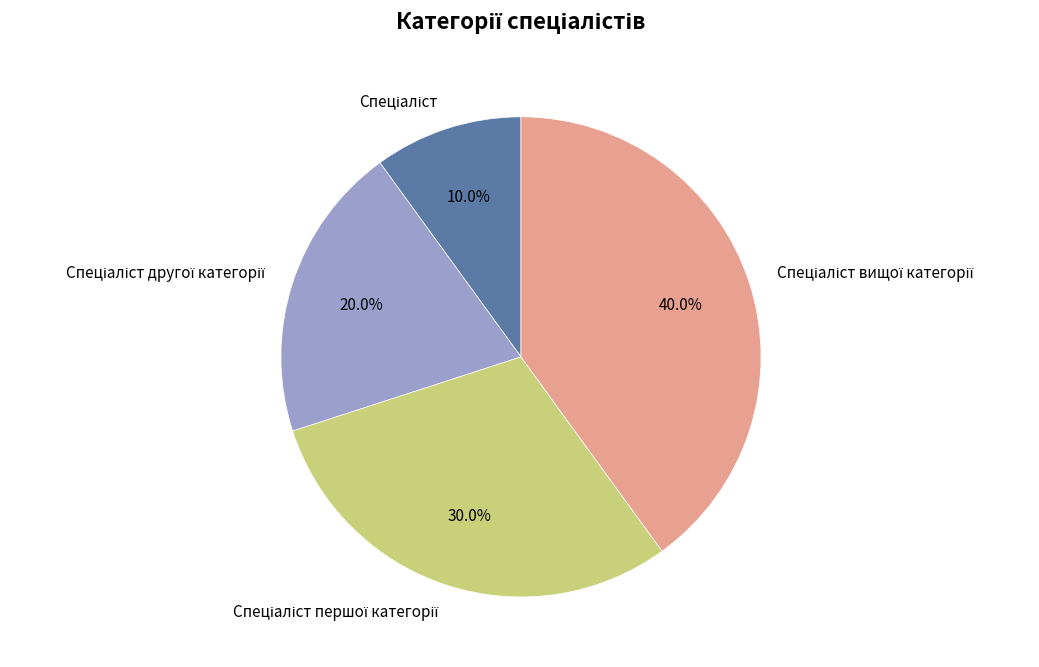

To the nearest percent, what is the difference between the largest and smallest slice percentages?

30%